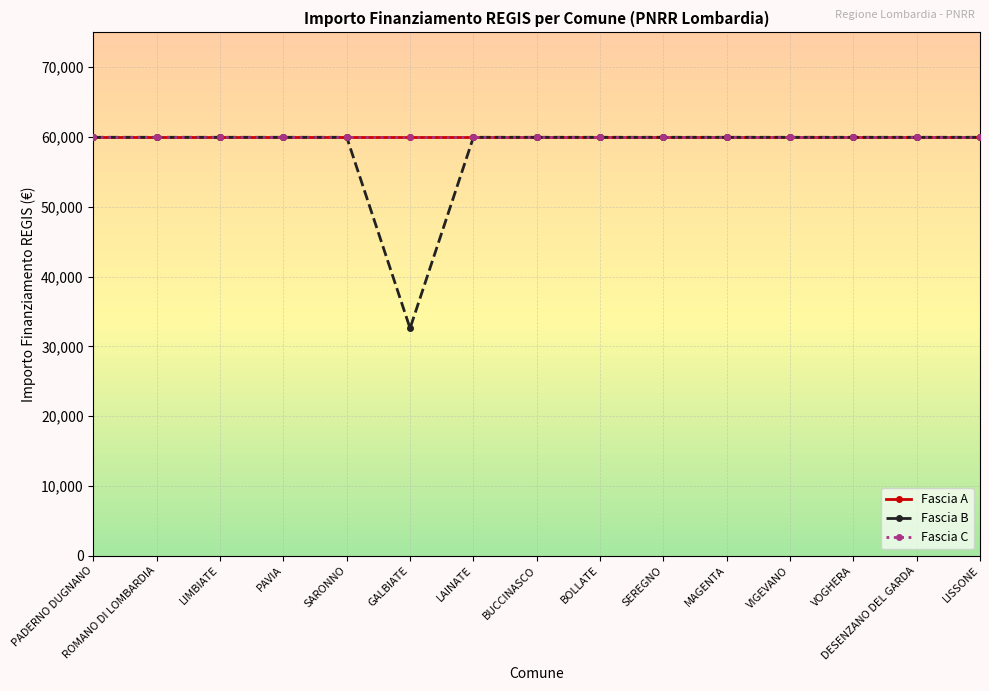

What is the minimum value for Fascia B?

32589